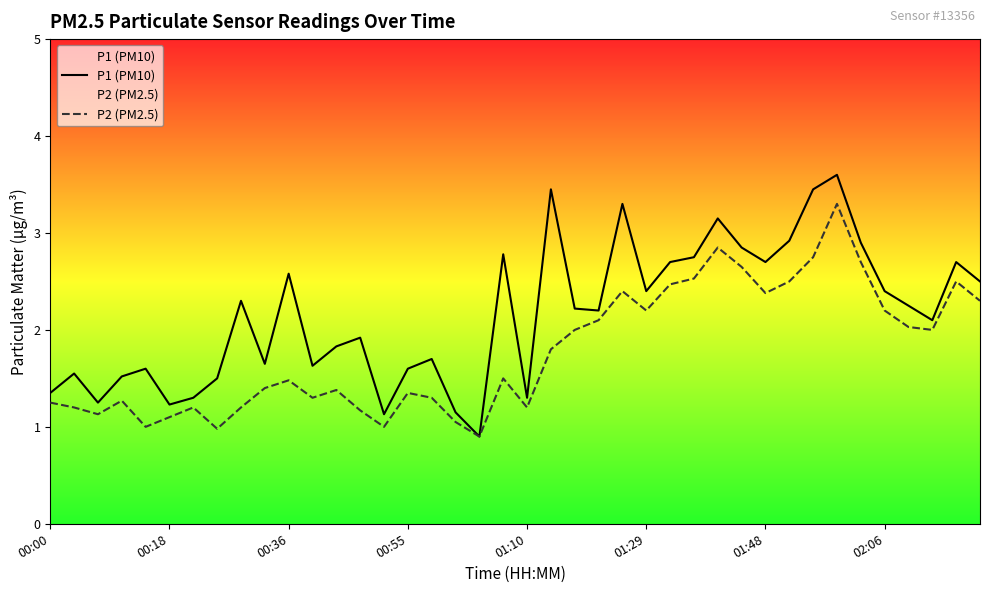

What is the average value of the P1 (PM10) series?

2.2